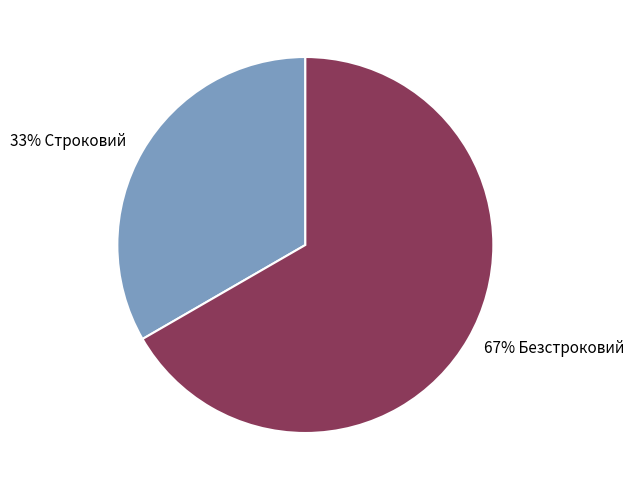

Is there a majority slice in this chart?

Yes